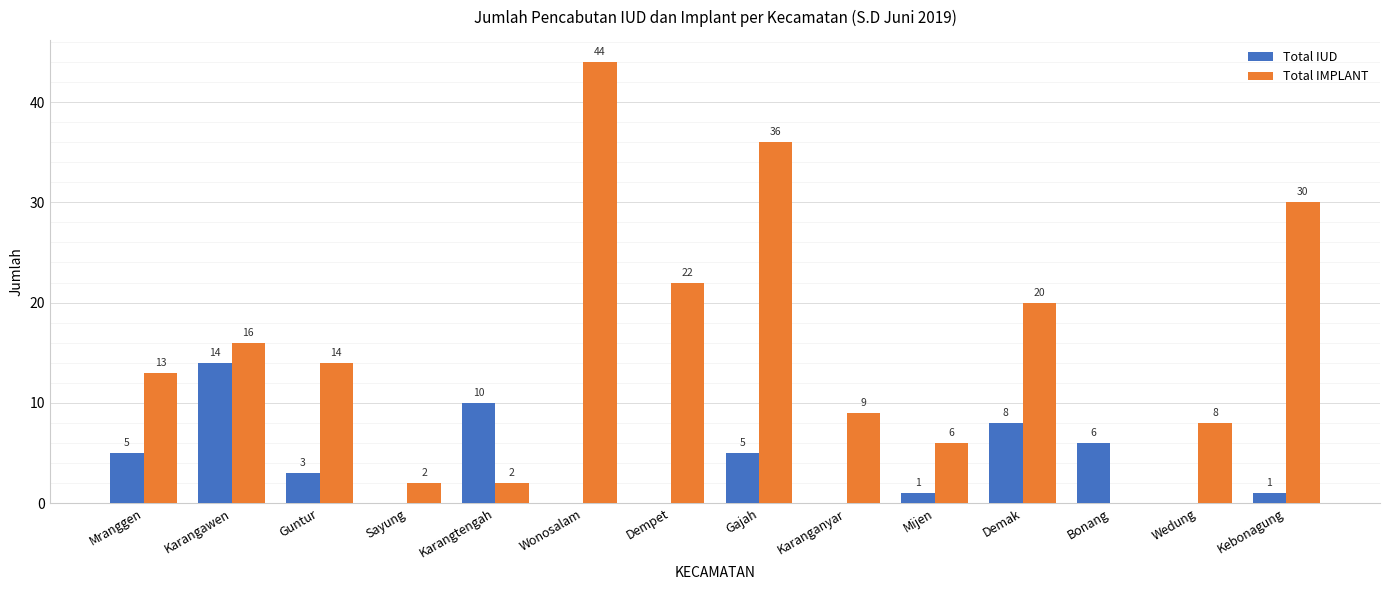

The value of Total IMPLANT at Wedung is 8. True or false?

True